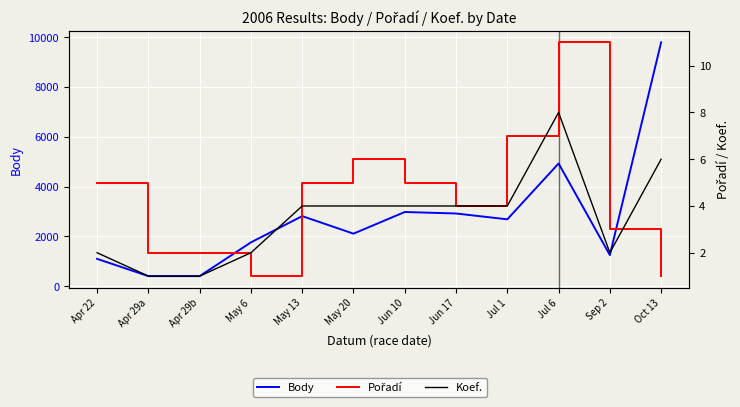

Reading left to right, what are all the values shown in this chart?

Body: Apr 22=1096	Apr 29a=402	Apr 29b=402	May 6=1758	May 13=2812	May 20=2108	Jun 10=2978	Jun 17=2918	Jul 1=2684	Jul 6=4927	Sep 2=1248	Oct 13=9795
Pořadí: Apr 22=5	Apr 29a=2	Apr 29b=2	May 6=1	May 13=5	May 20=6	Jun 10=5	Jun 17=4	Jul 1=7	Jul 6=11	Sep 2=3	Oct 13=1
Koef.: Apr 22=2	Apr 29a=1	Apr 29b=1	May 6=2	May 13=4	May 20=4	Jun 10=4	Jun 17=4	Jul 1=4	Jul 6=8	Sep 2=2	Oct 13=6